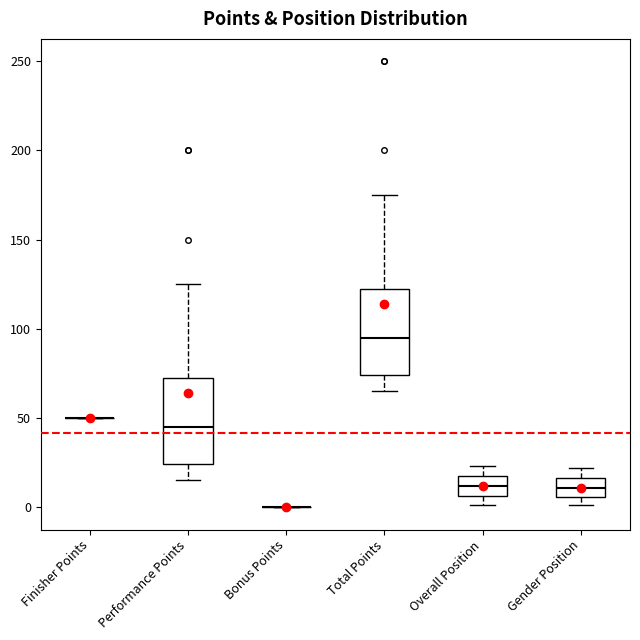

Where does the median line of the box for Overall Position sit on the y-axis? The values are not printed on the chart, so give them approximately, as read against the axis.

10